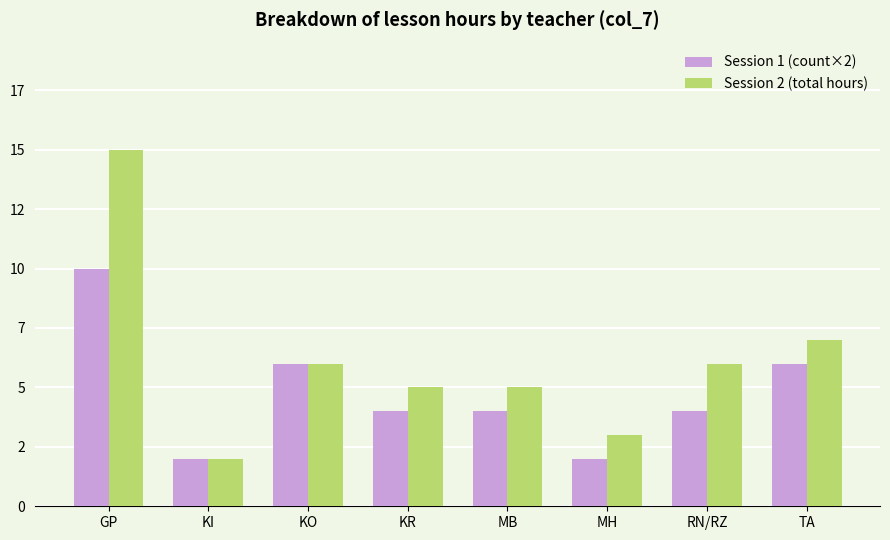

Does the chart contain any negative values?

No